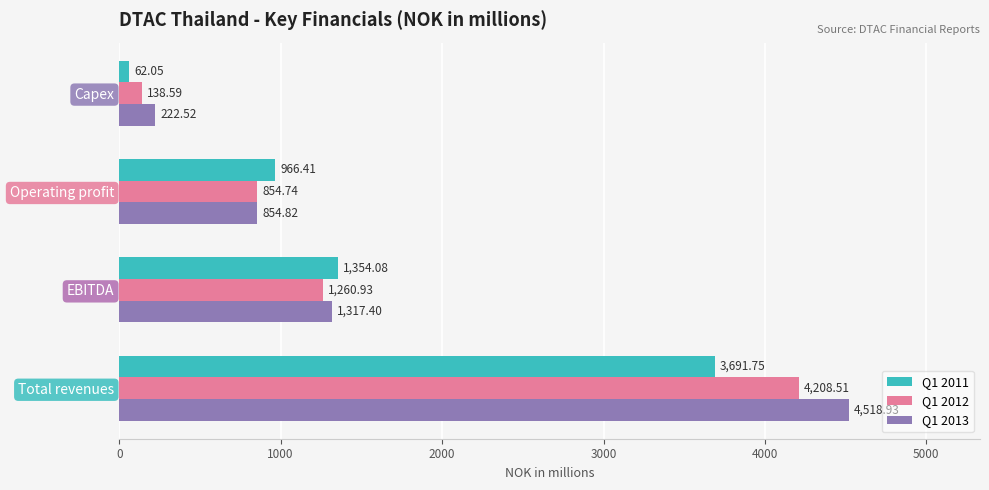

Which series changed the most between Total revenues and Capex?

Q1 2013